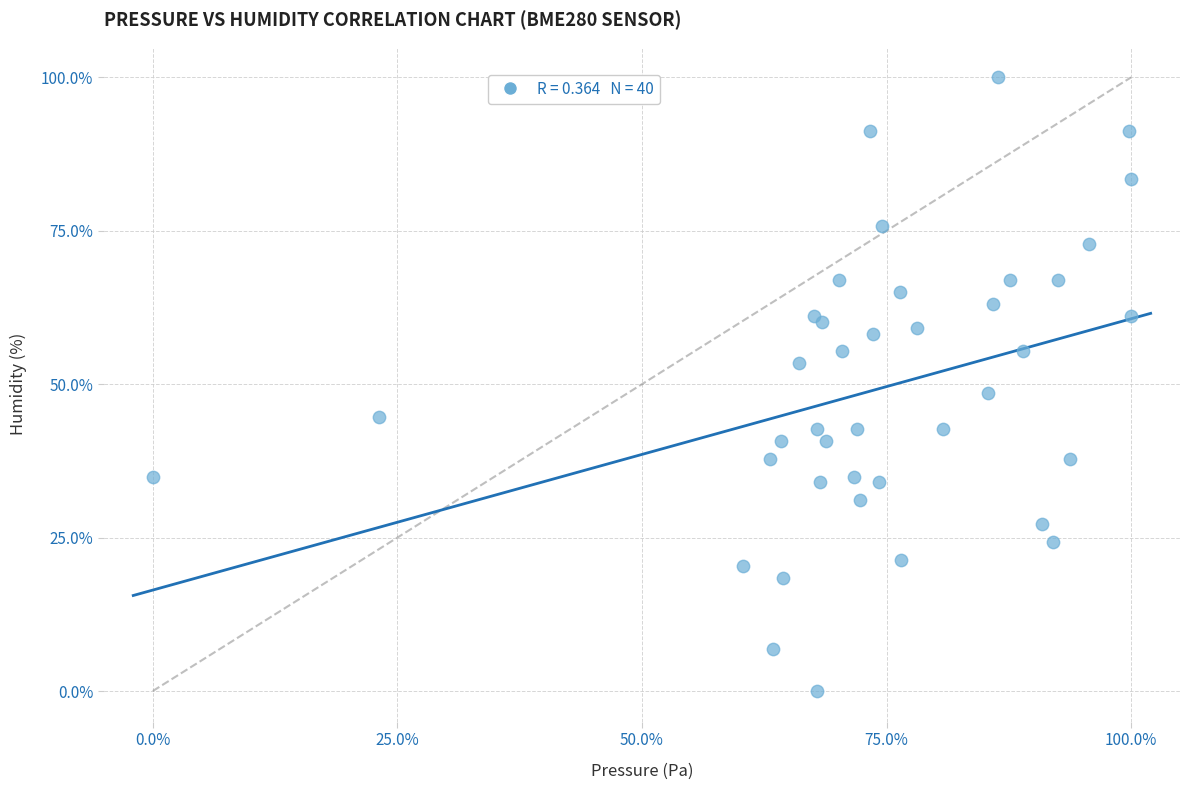

What Y value in the scatter plot is closest to 50?

48.5